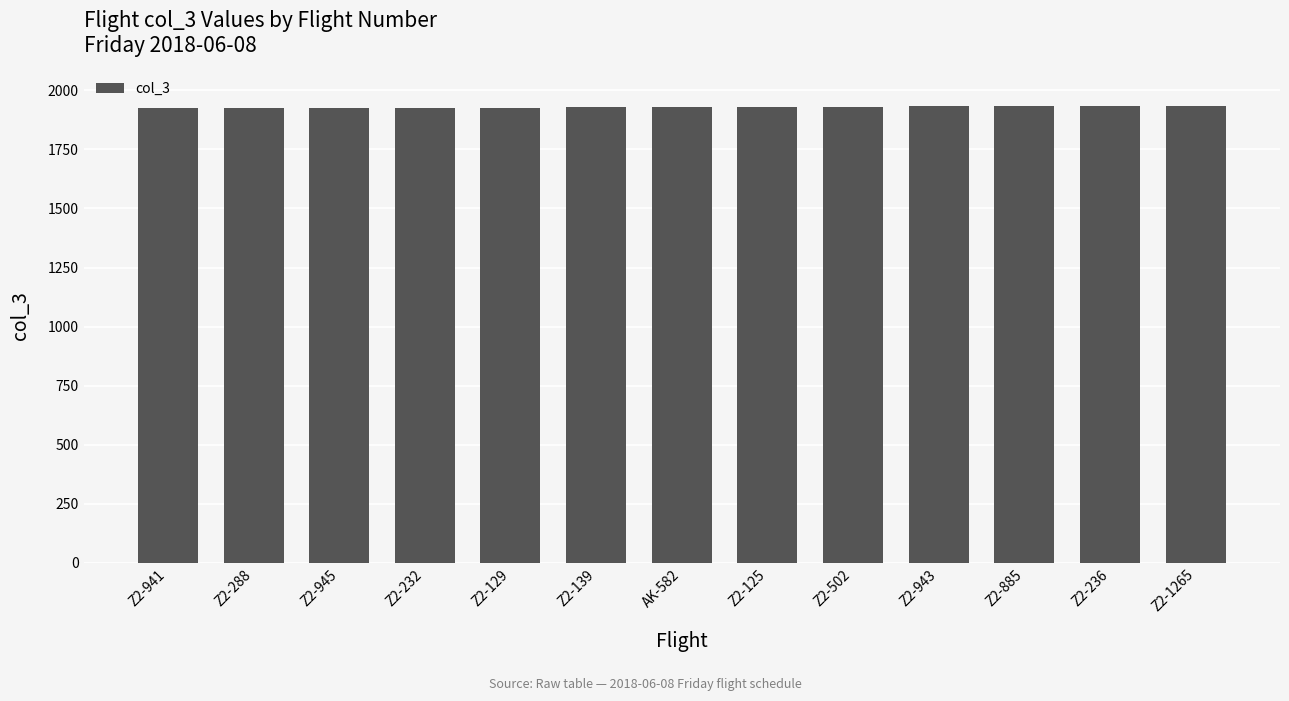

Does the chart contain any negative values?

No